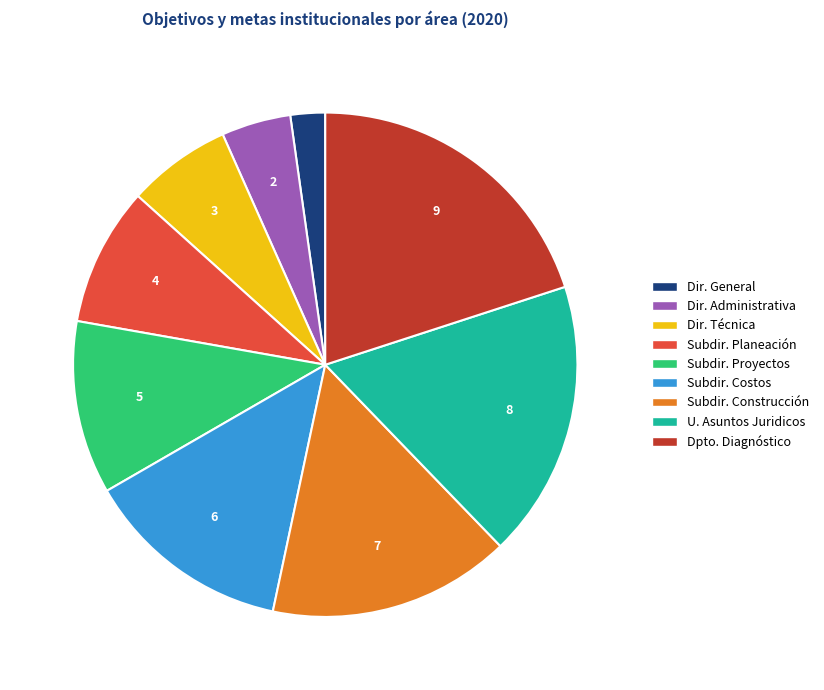

Count the number of slices in the pie.

9